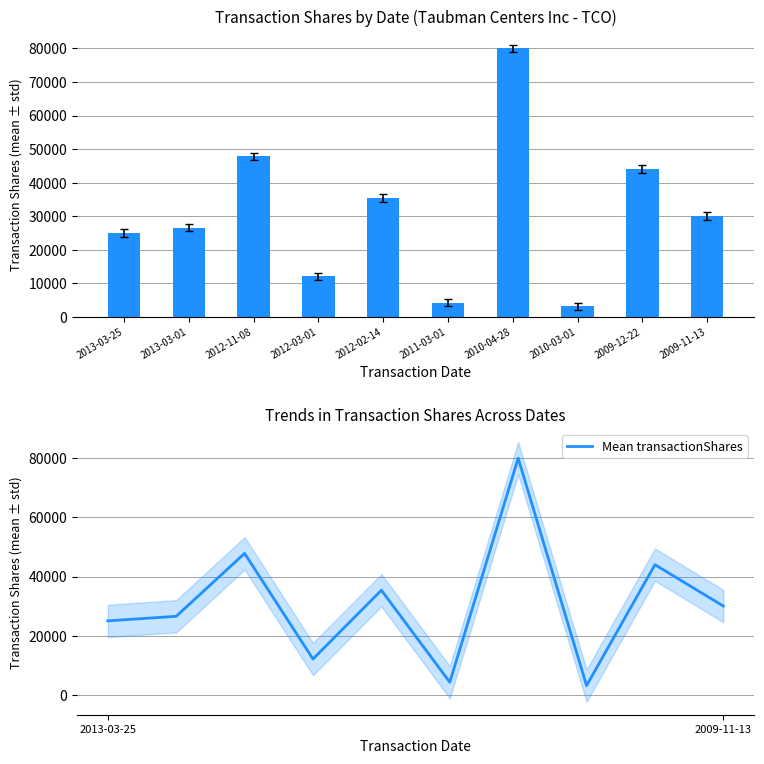

The transactionShares series shows 30000 at 2009-11-13. True or false?

True